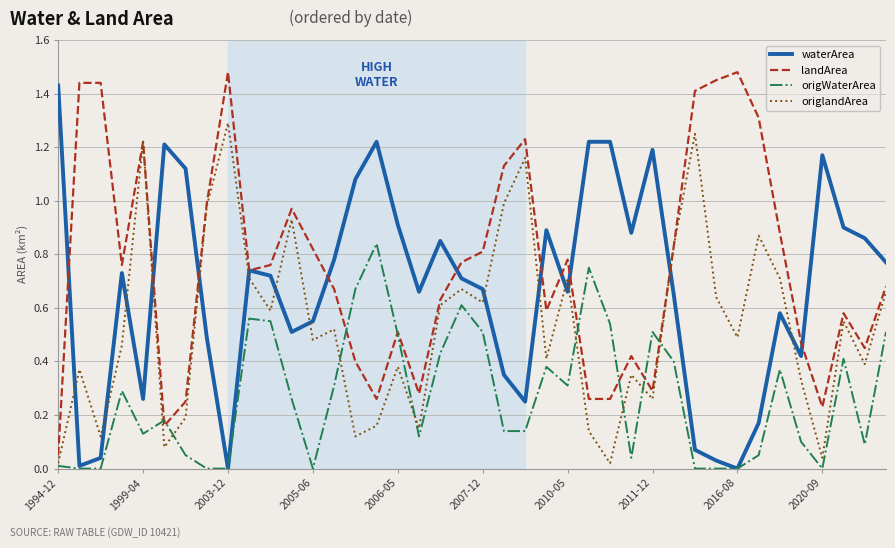

Which series has the largest total across all categories?

landArea